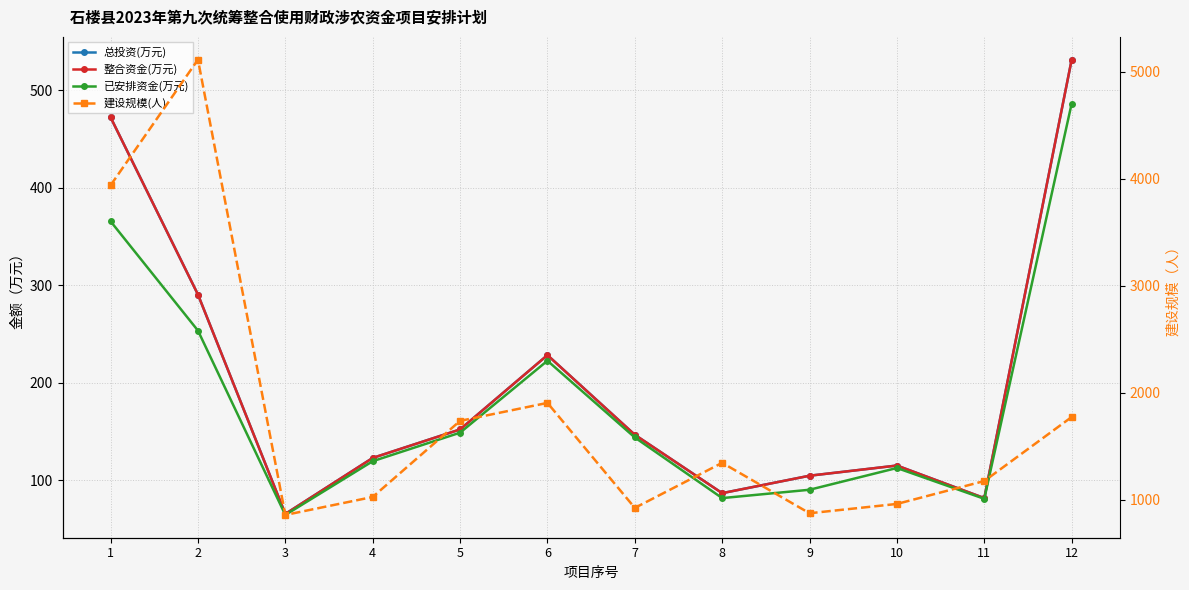

Which series has the widest spread of values?

建设规模(人)